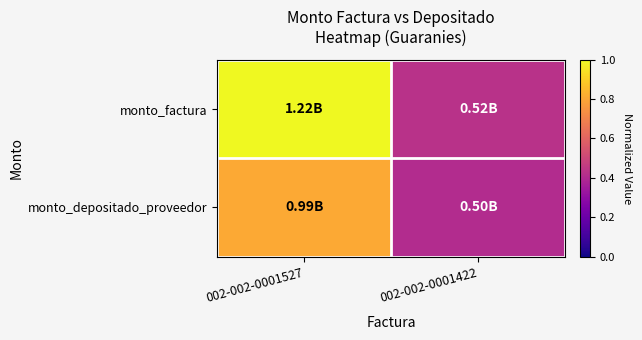

What is the spread (max minus min) of values at 002-002-0001527?

0.2